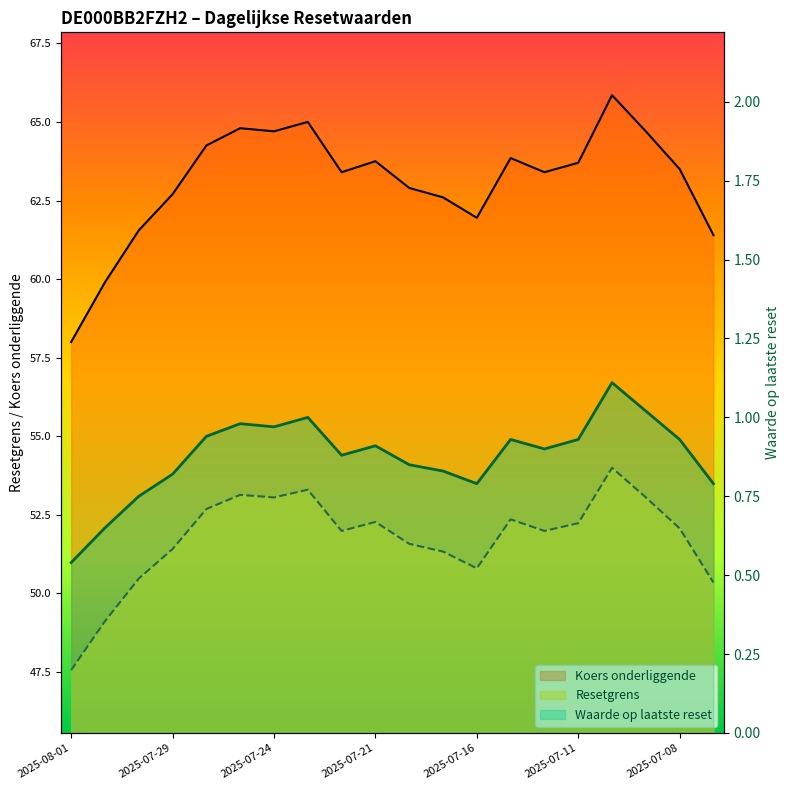

Reading right to left, extract all data points from this chart.

Resetgrens: 61.4	63.5	64.7	65.8	63.7	63.4	63.9	62.0	62.6	62.9	63.8	63.4	65.0	64.7	64.8	64.2	62.7	61.5	59.9	58.0
Koers onderliggende: 50.3	52.1	53.1	54.0	52.2	52.0	52.4	50.8	51.3	51.6	52.3	52.0	53.3	53.1	53.1	52.7	51.4	50.5	49.1	47.6
Waarde op laatste reset: 0.8	0.9	1.0	1.1	0.9	0.9	0.9	0.8	0.8	0.8	0.9	0.9	1.0	1.0	1.0	0.9	0.8	0.8	0.7	0.5